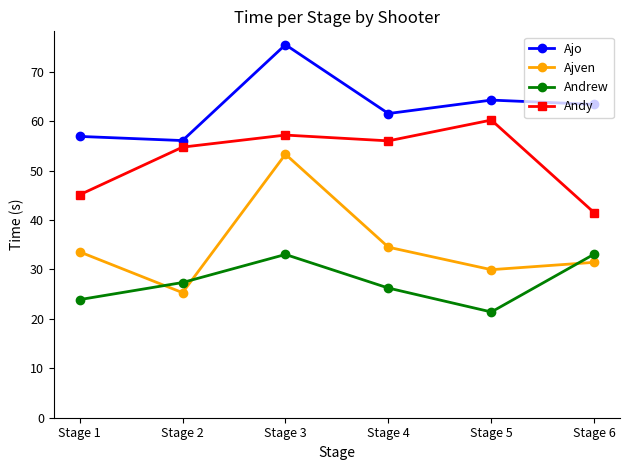

What is the difference between the maximum and second lowest values in the Andrew series?

9.2